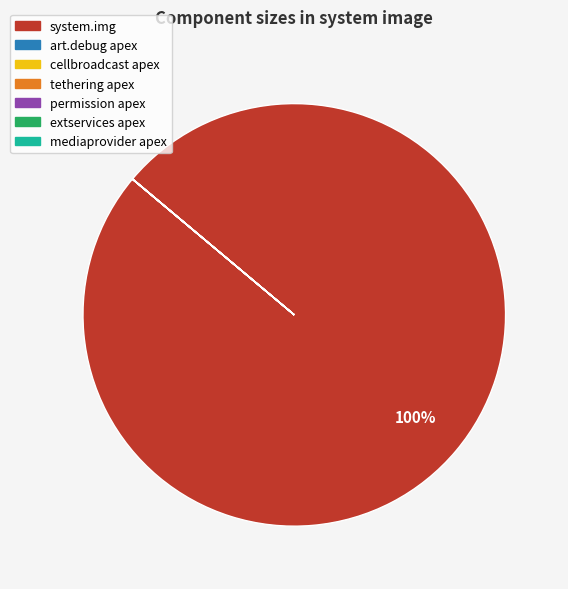

Is there a majority slice in this chart?

Yes